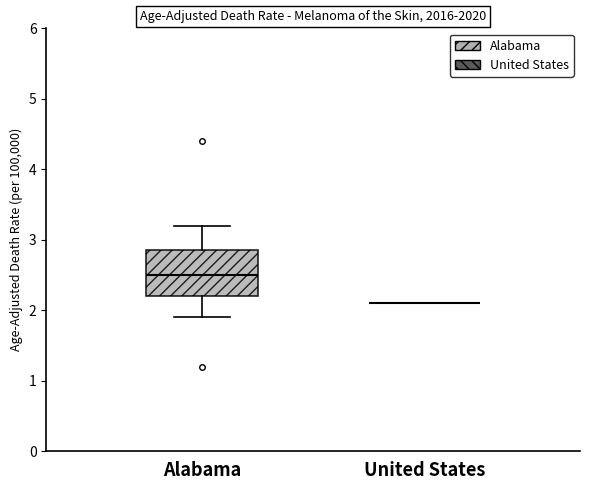

Reading left to right, transcribe this box plot: for each box, give where its median line is, the range the box spans, and where its two whiskers end, as read against the y-axis. The values are not printed on the chart, so give them approximately, as read against the axis.

Alabama: median 2.5, box 2.2 to 2.9, whiskers 1.9 to 3.2
United States: box collapsed to a line at 2.1, whiskers 2.1 to 2.1